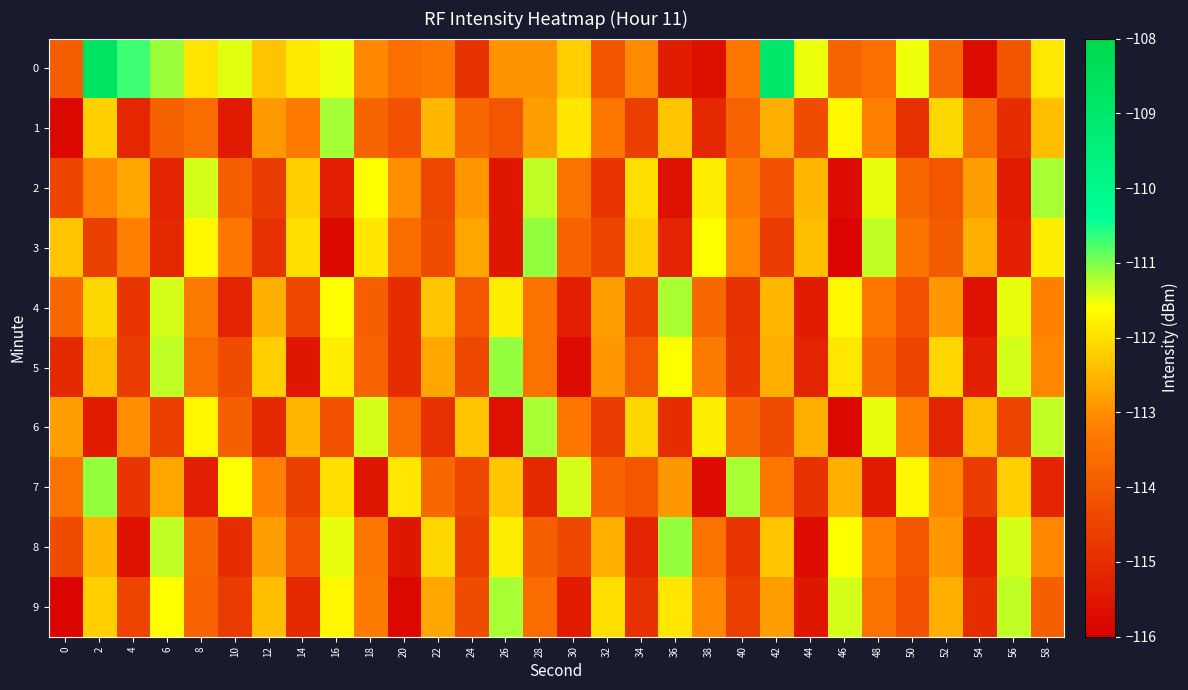

What is the spread (max minus min) of values at 50?

3.4